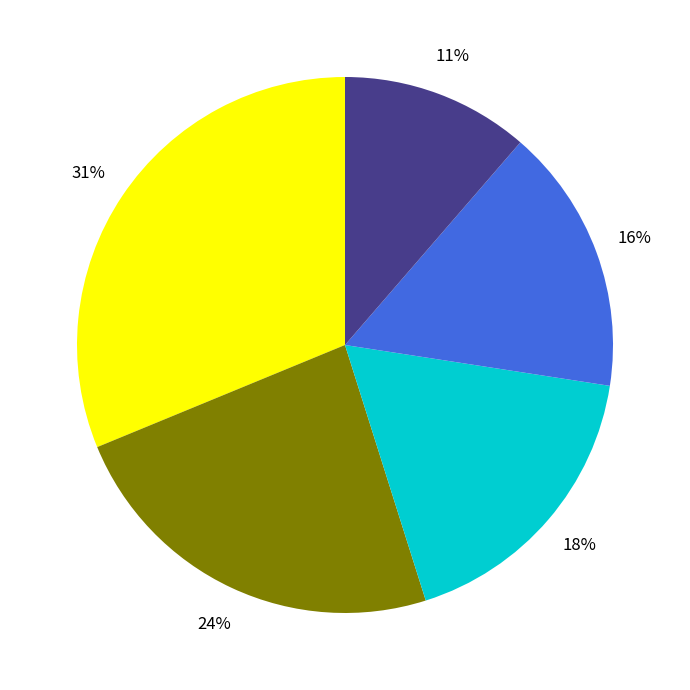

To the nearest percent, what is the average slice percentage?

20%